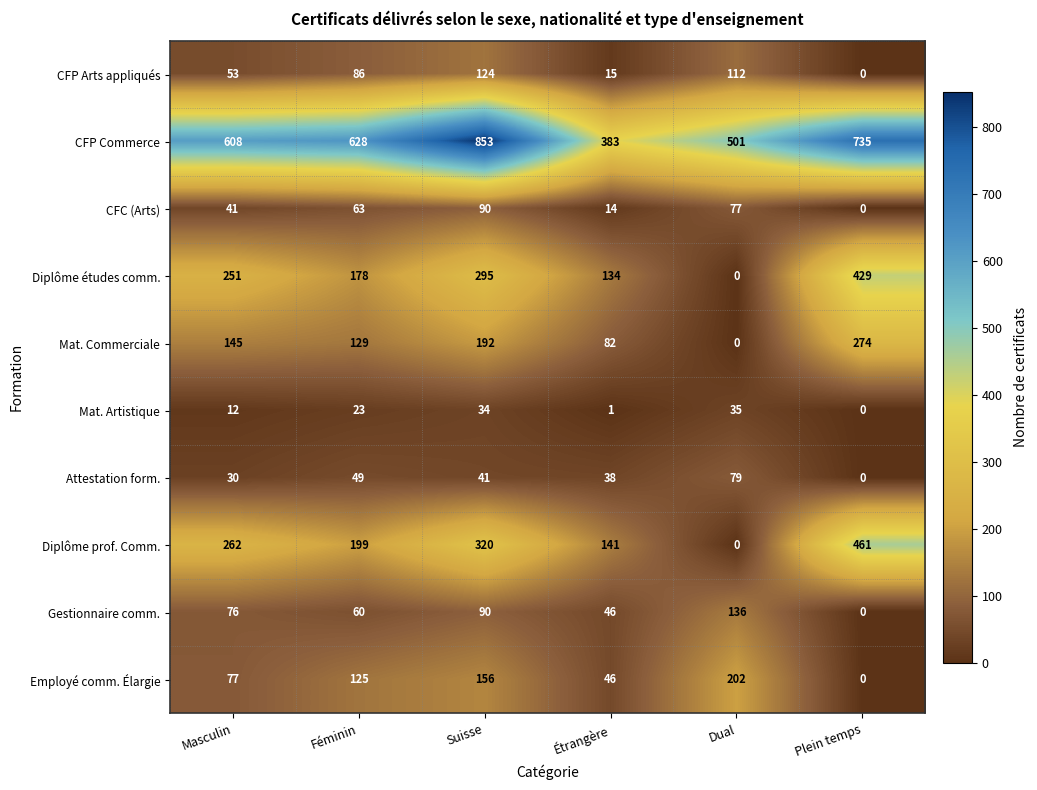

What is the difference between the second highest and minimum values in the CFP Commerce series?

352